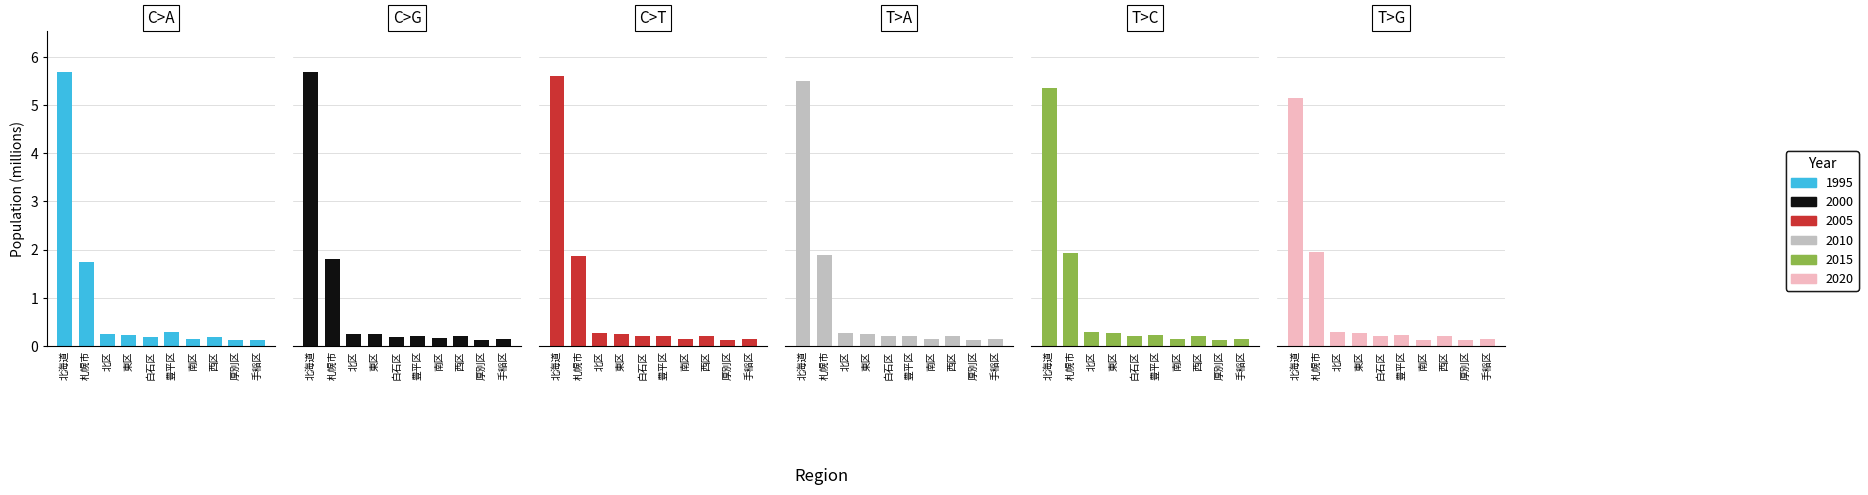

What is the lowest value of the T>A series?

0.1